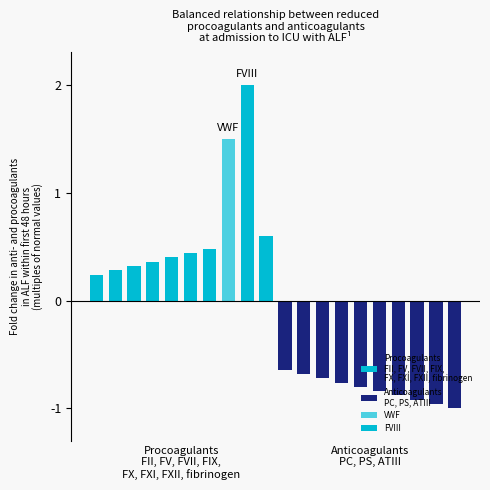

Is it true that Procoagulants
FII, FV, FVII, FIX,
FX, FXI, FXII, fibrinogen equals 0.1 at Procoagulants
FII, FV, FVII, FIX,
FX, FXI, FXII, fibrinogen?

False